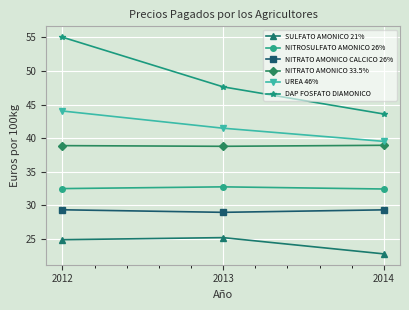

Is the value of NITRATO AMONICO 33.5% at 2014 greater than the value of NITRATO AMONICO CALCICO 26% at 2013?

Yes